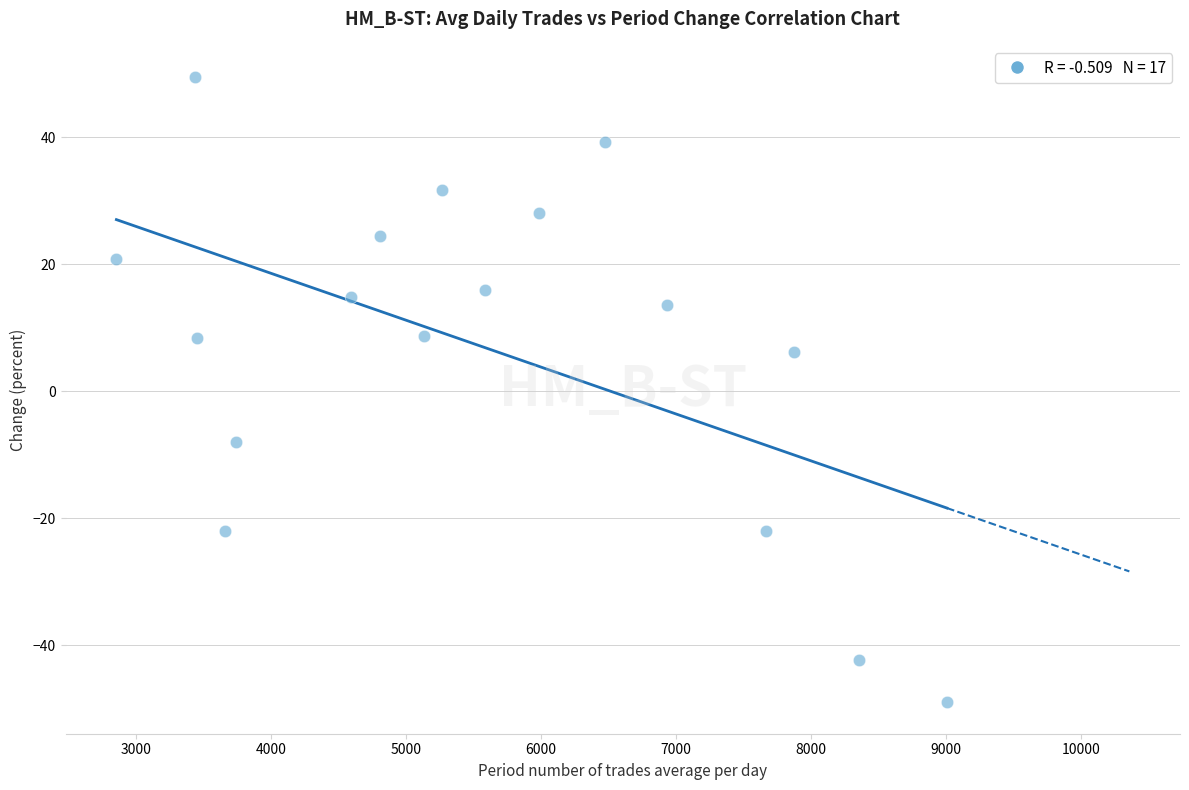

What Y value in the scatter plot is closest to 0?

6.1